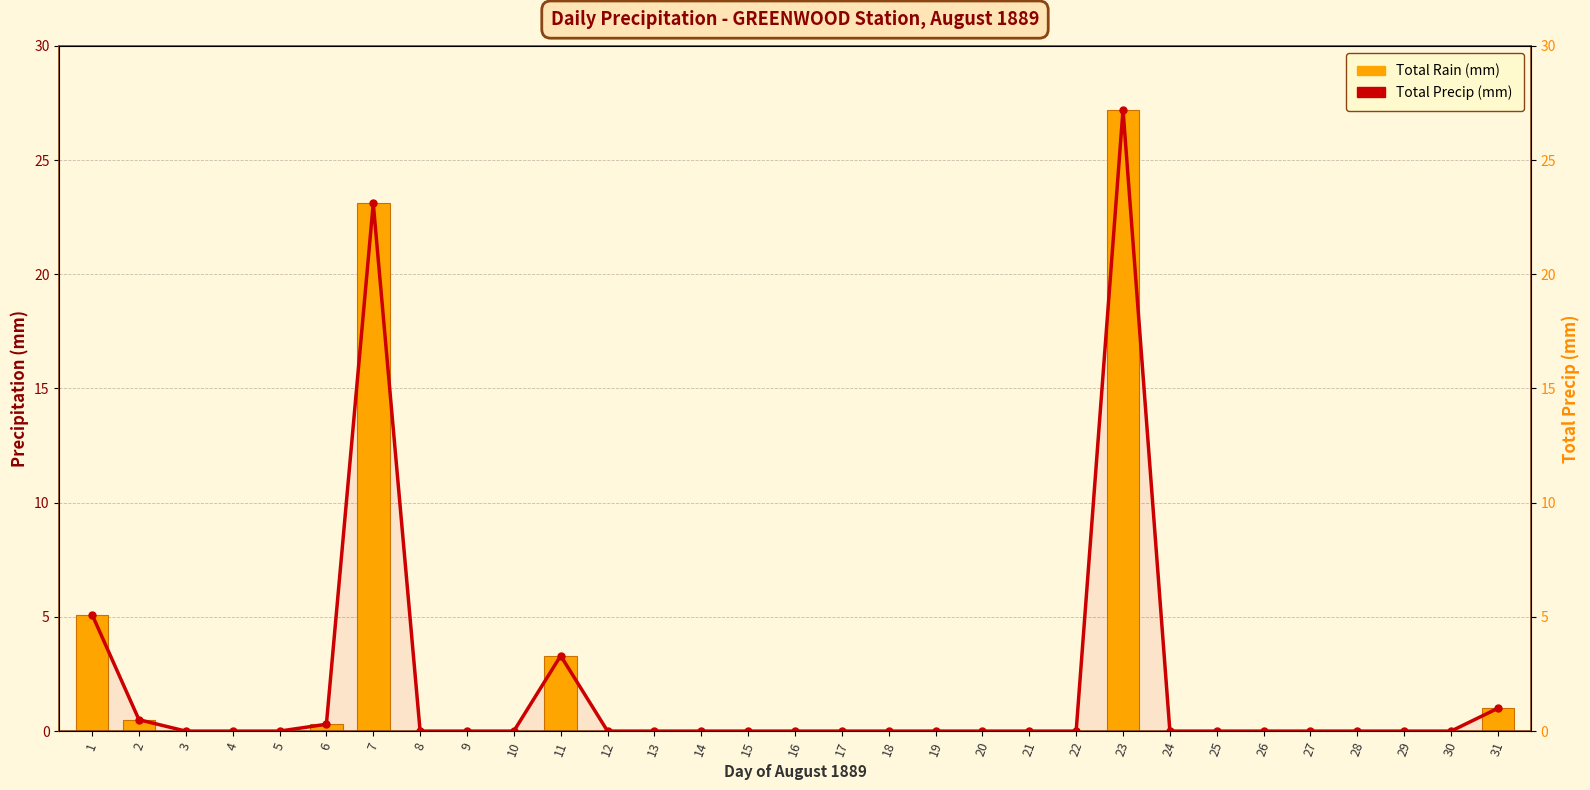

True or false: Total Rain (mm) has a value of 15.8 at 27.

False